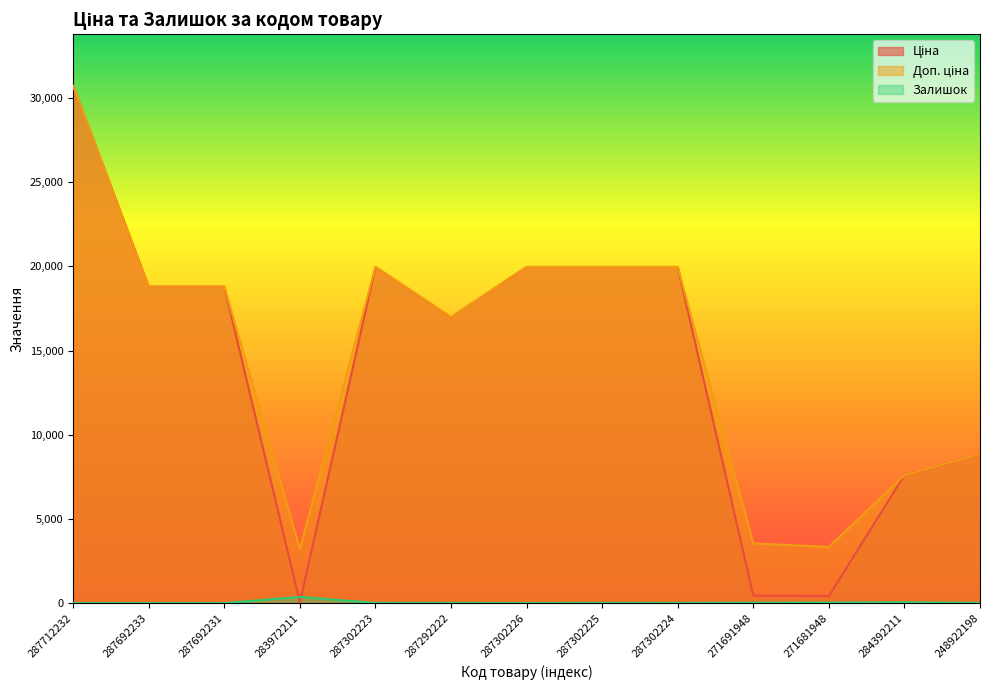

Between which two adjacent categories do Залишок and Ціна first intersect?

287692231 and 283972211